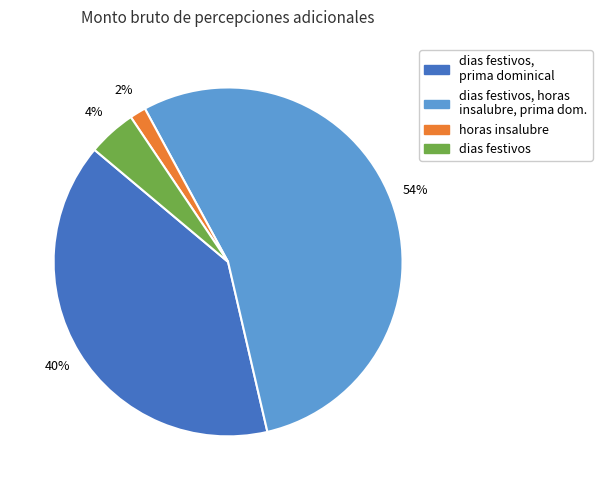

Is there any slice that represents more than half of the pie?

Yes